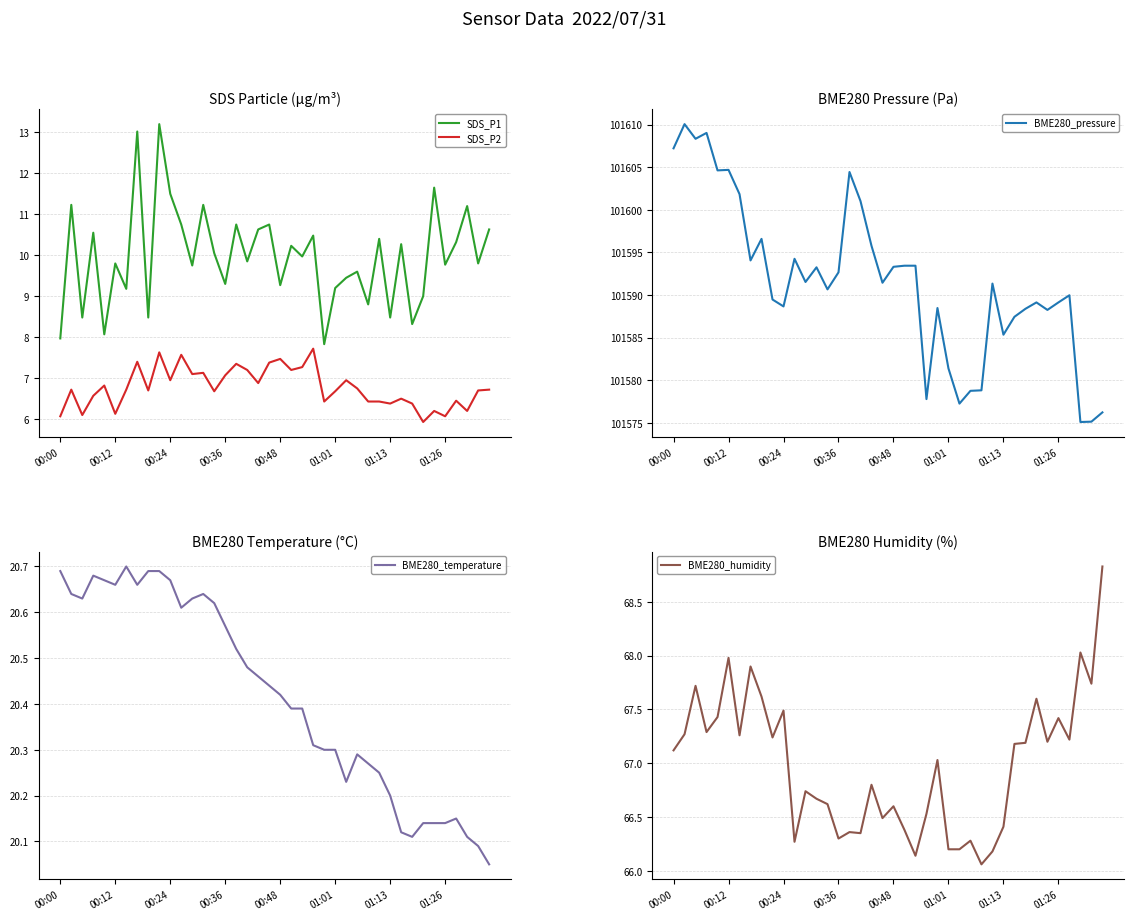

What is the minimum value for SDS_P2?

5.9